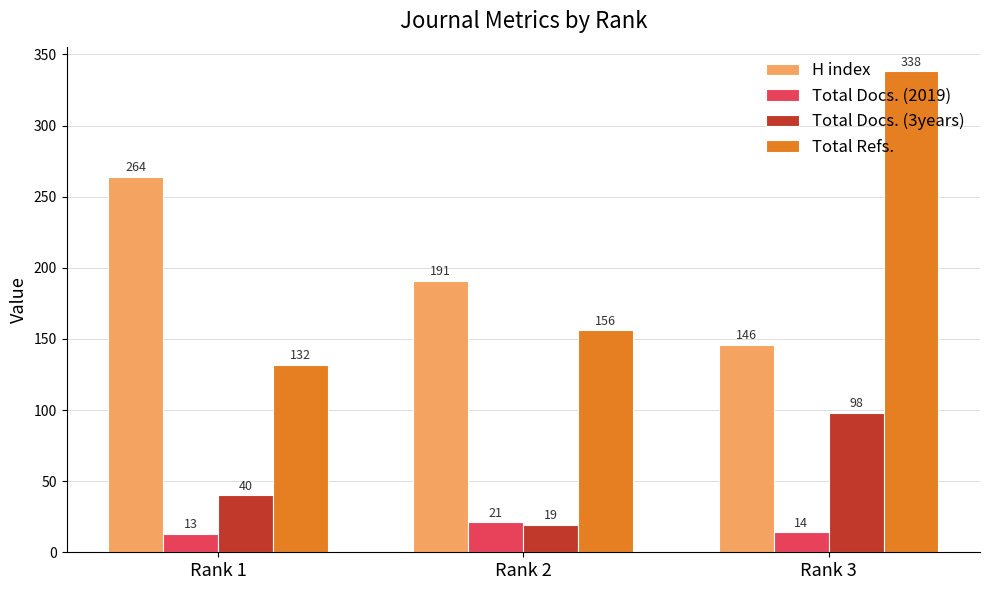

What is the sum of the Total Refs. values at Rank 1 and Rank 3?

470